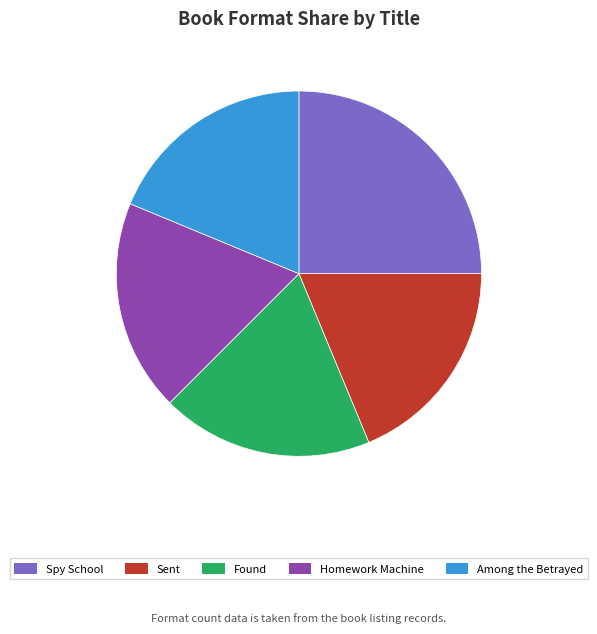

Does any single category account for the majority?

No